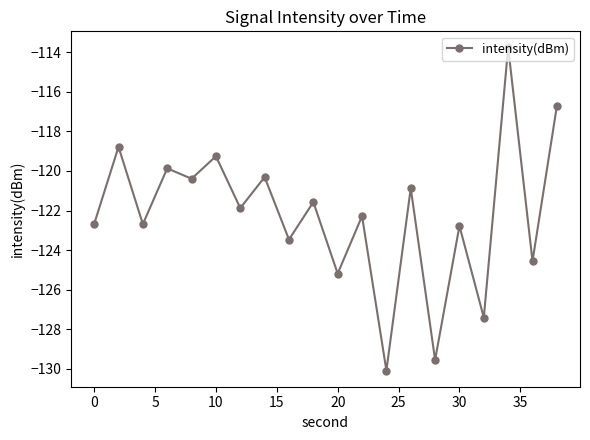

How many interior local valleys (lower than both neighbors) does the data have?

9